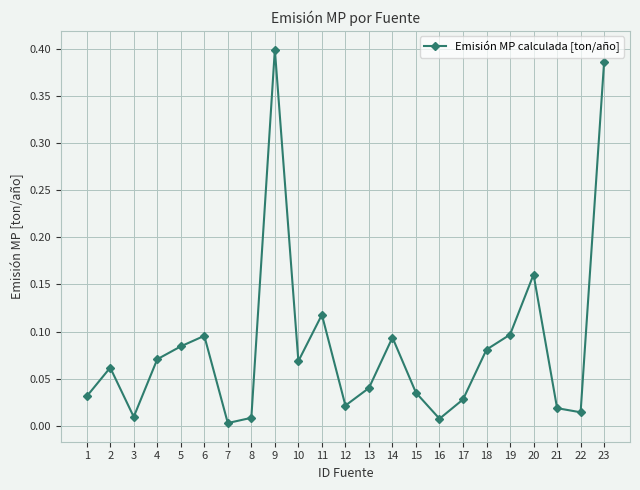

At which category does the chart reach its peak across all series?

9